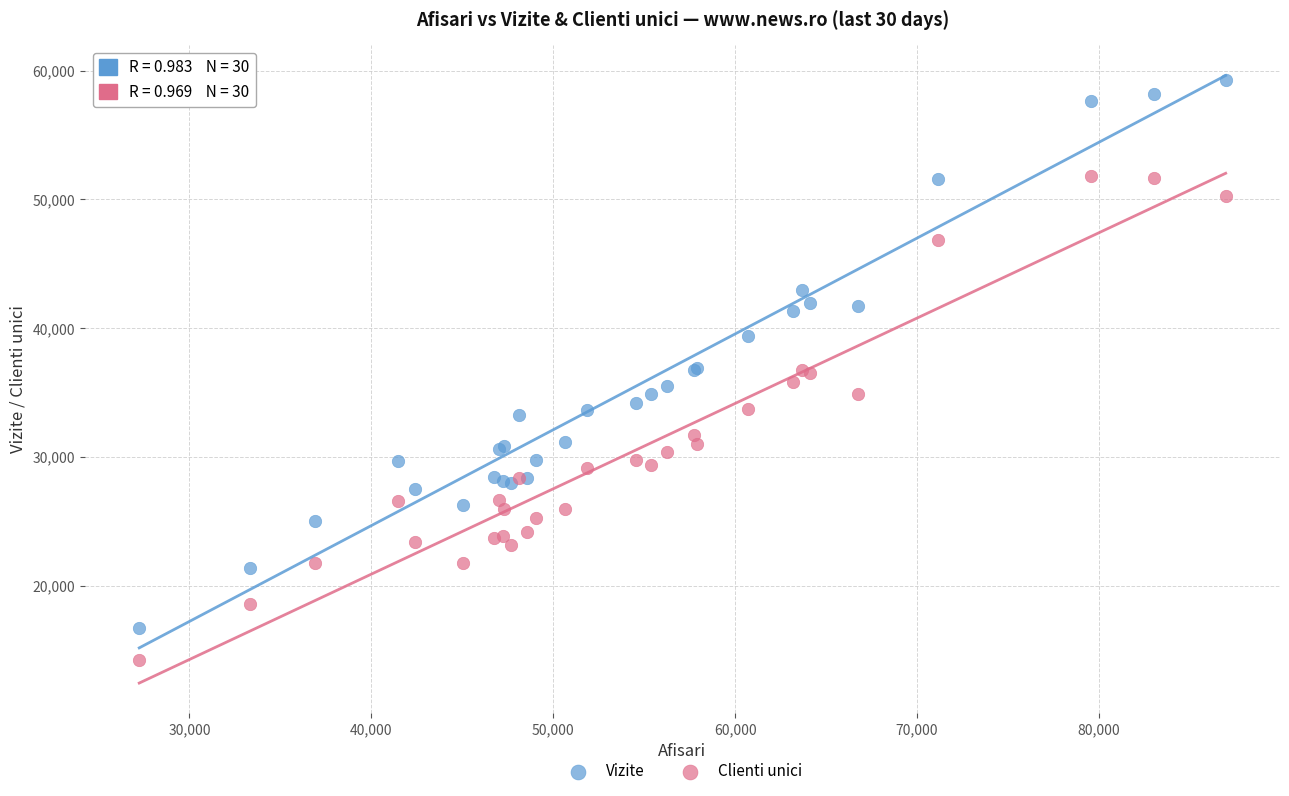

Which series reaches the maximum Y coordinate?

Vizite